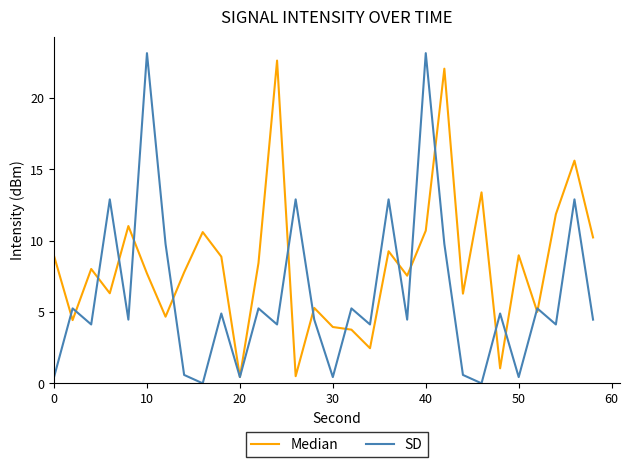

Rank the series by their average value, from highest to lowest.

Median, SD